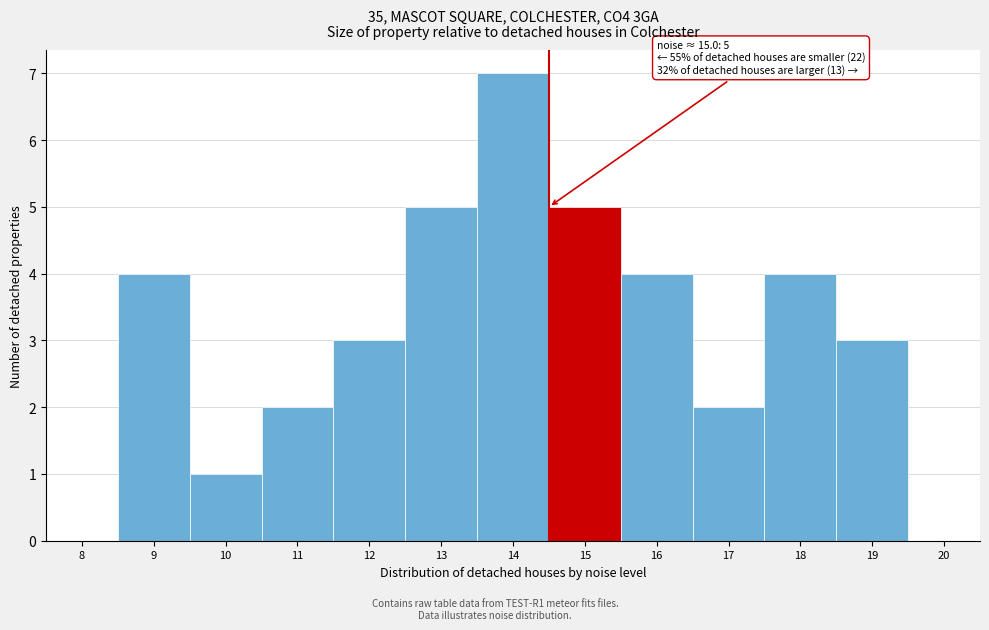

Reading right to left, what are all the values shown in this chart?

20=0	19=3	18=4	17=2	16=4	15=5	14=7	13=5	12=3	11=2	10=1	9=4	8=0